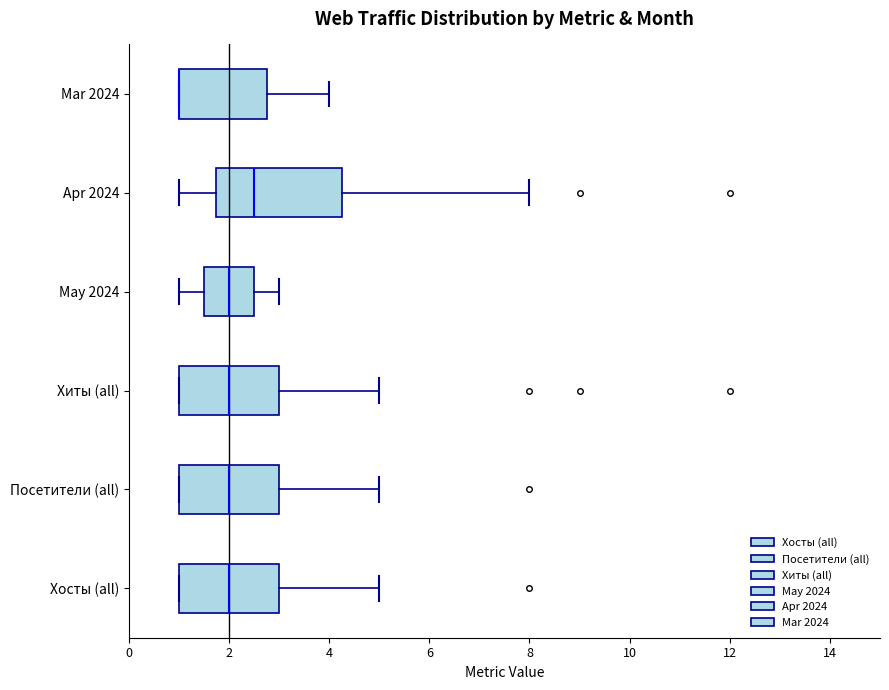

Reading bottom to top, transcribe this box plot: for each box, give where its median line is, the range the box spans, and where its two whiskers end, as read against the x-axis. The values are not printed on the chart, so give them approximately, as read against the axis.

Хосты (all): median 2.0, box 1.0 to 3.0, whiskers 1.0 to 5.0
Посетители (all): median 2.0, box 1.0 to 3.0, whiskers 1.0 to 5.0
Хиты (all): median 2.0, box 1.0 to 3.0, whiskers 1.0 to 5.0
May 2024: median 2.0, box 1.6 to 2.6, whiskers 1.0 to 3.0
Apr 2024: median 2.6, box 1.8 to 4.2, whiskers 1.0 to 8.0
Mar 2024: median 1.0 (drawn on the box's left edge), box 1.0 to 2.8, whiskers 1.0 to 4.0